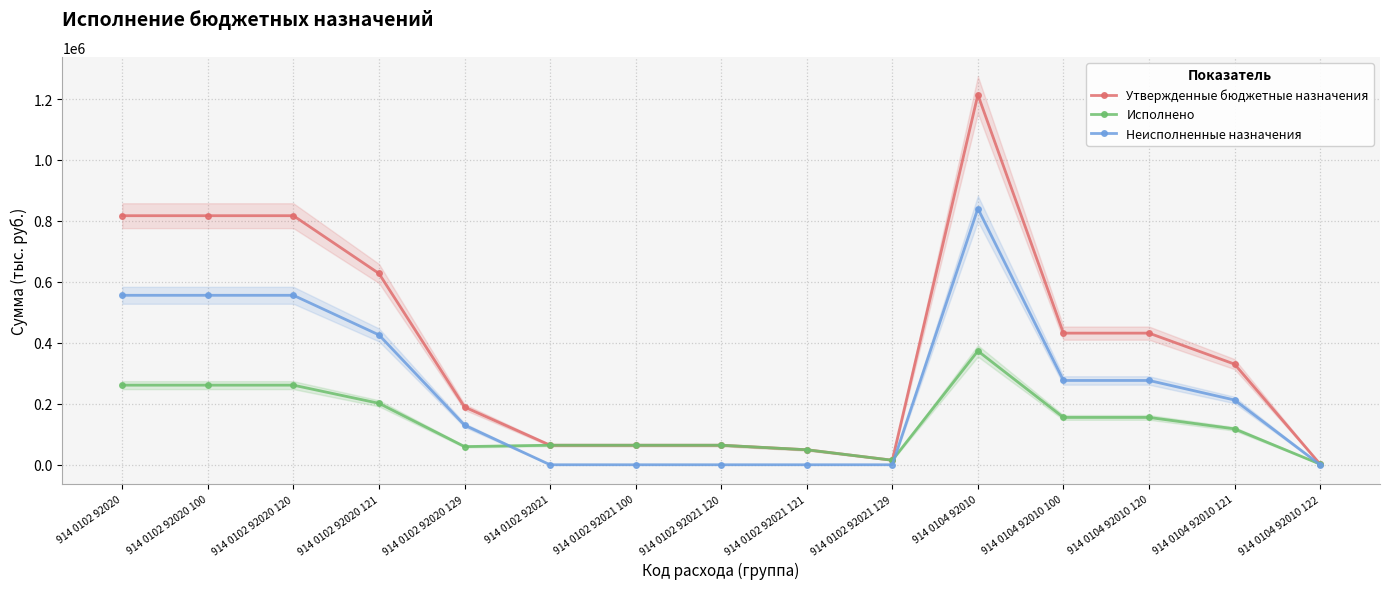

What are all the series names shown in the legend?

Утвержденные бюджетные назначения, Исполнено, Неисполненные назначения